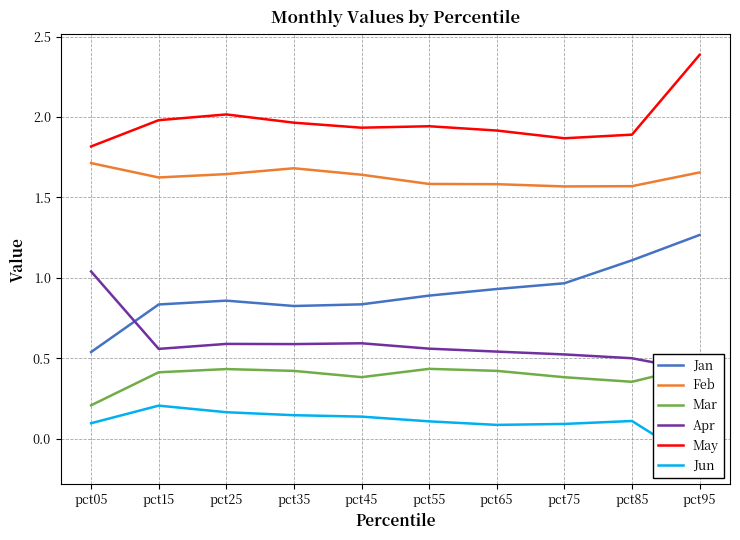

The value of Mar at pct75 is 0.4. True or false?

True